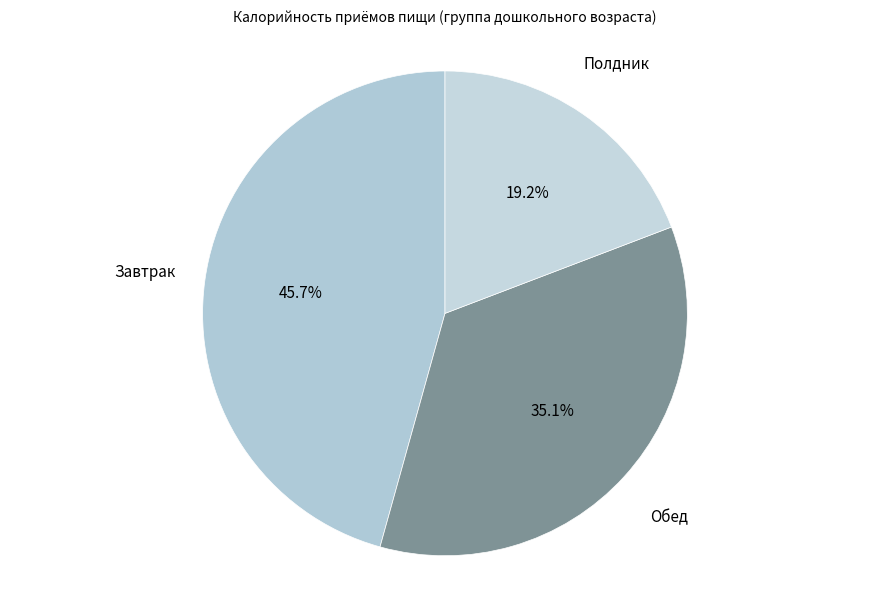

Count the number of slices in the pie.

3